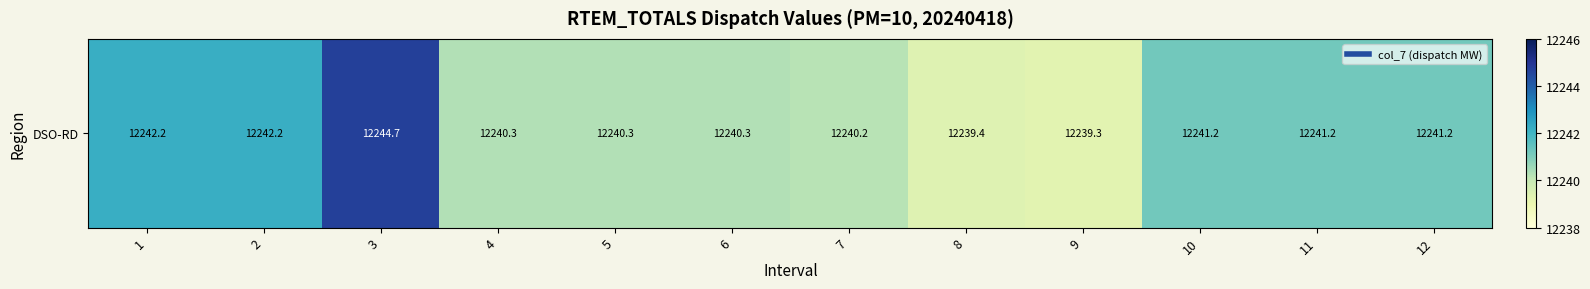

List the labels in order of value, smallest first.

9, 8, 7, 4, 5, 6, 10, 11, 12, 1, 2, 3